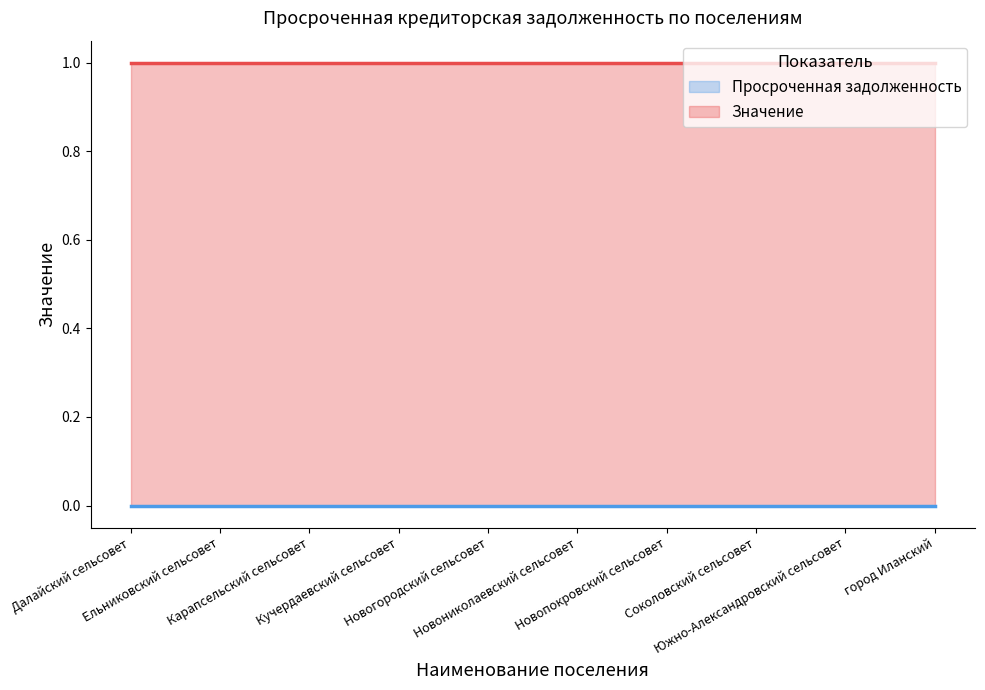

The value of Значение at Кучердаевский сельсовет is 0. True or false?

False